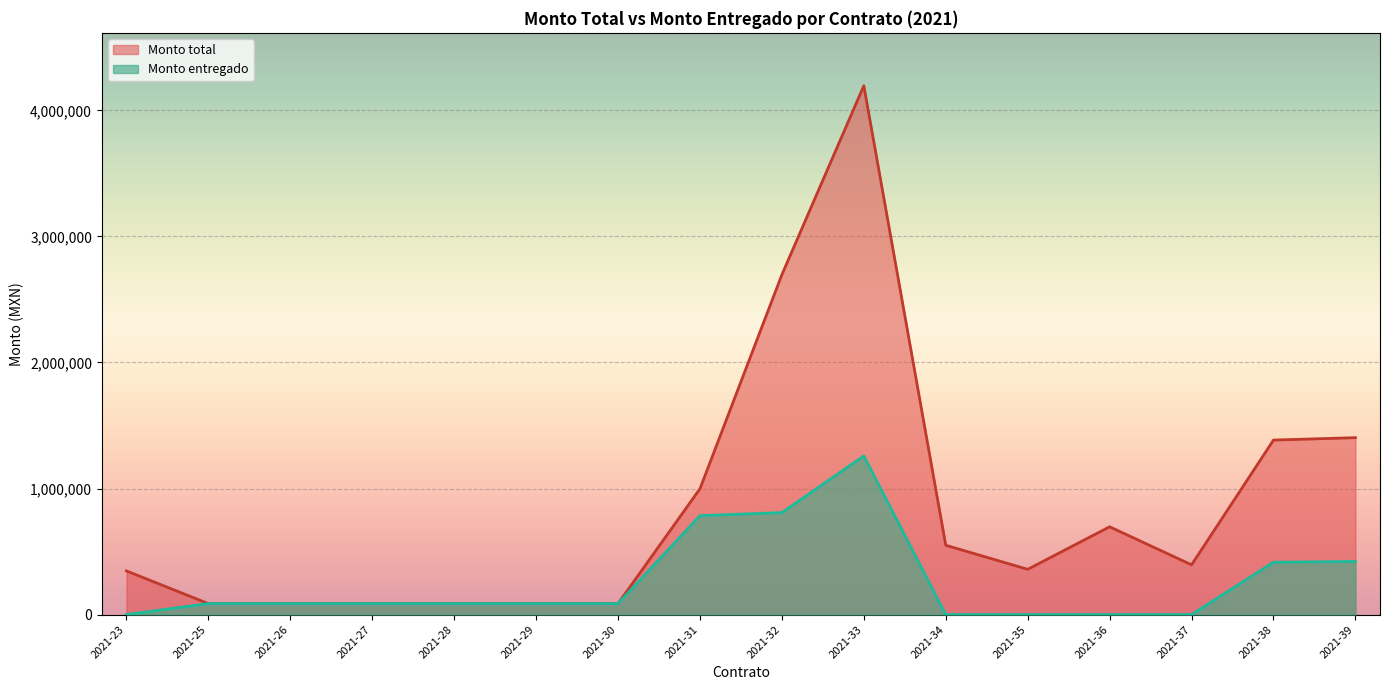

What is the average value of the Monto total series?

846681.6